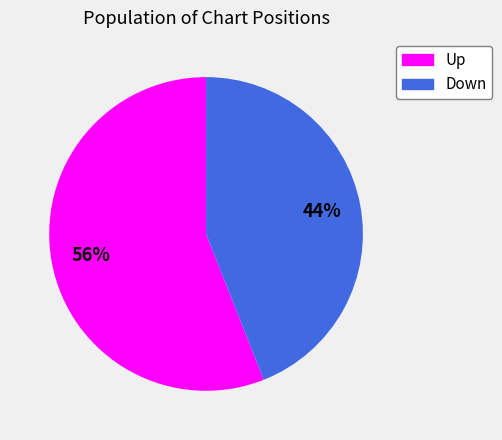

Is there any slice that represents more than half of the pie?

Yes